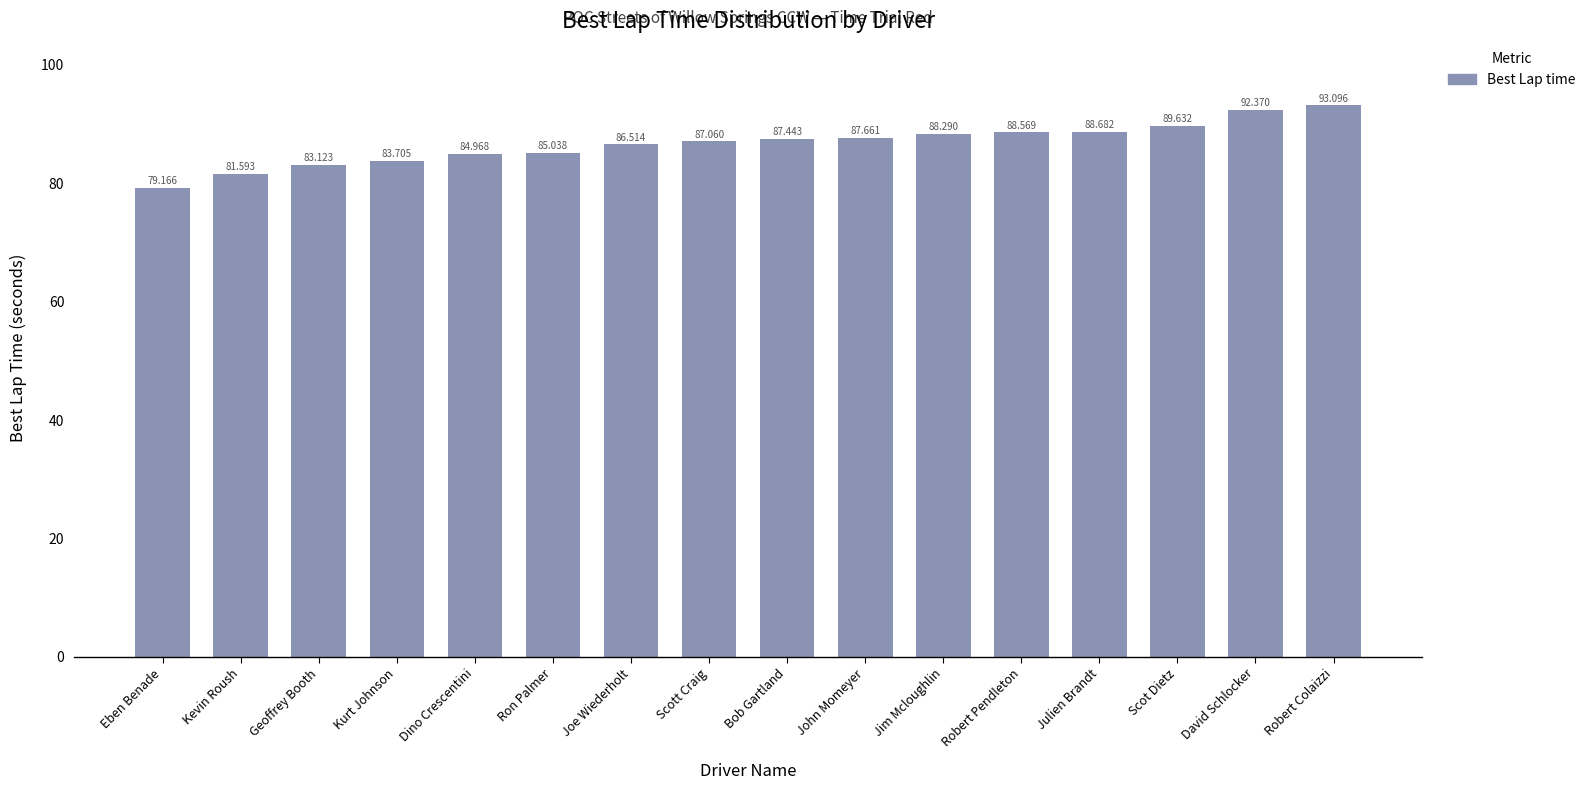

Count the number of data series in this chart.

1